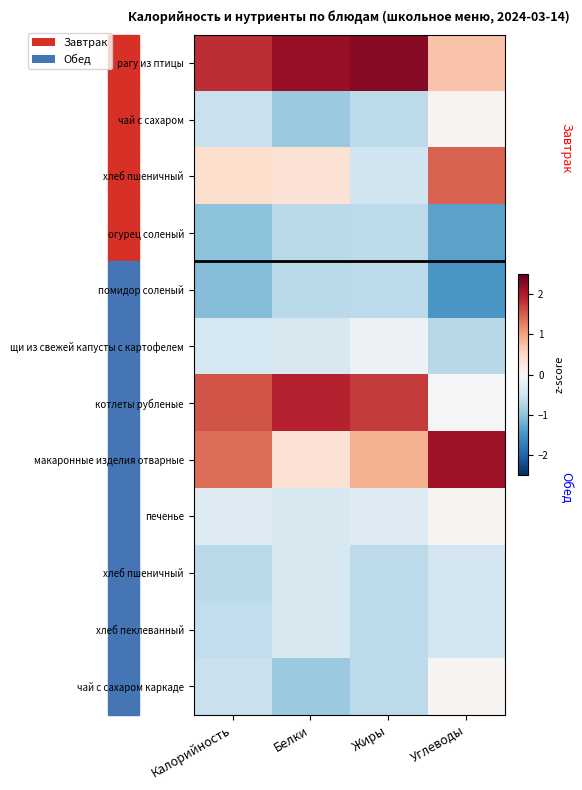

What is the maximum value shown in the chart?

2.3